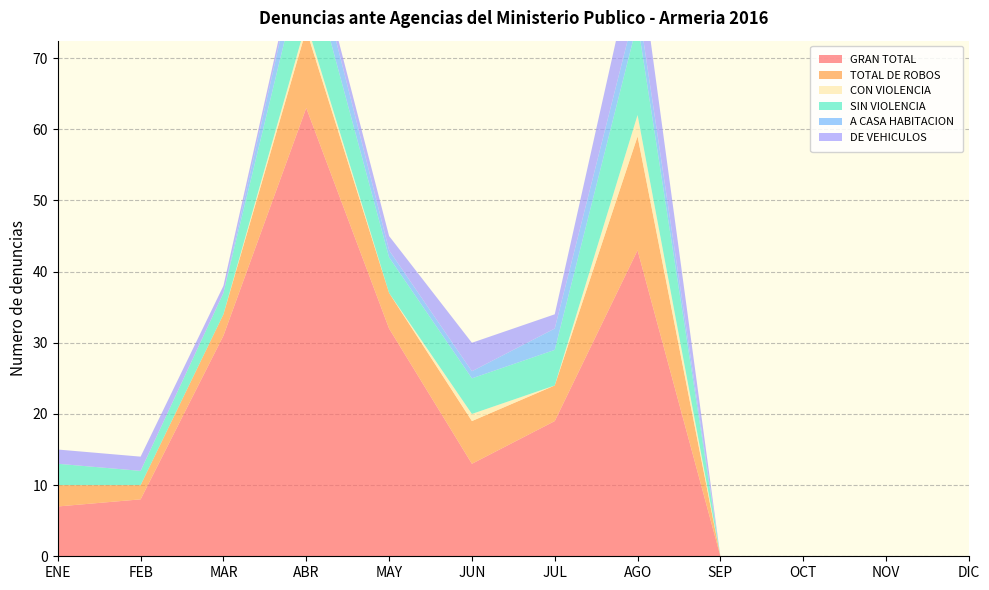

Reading left to right, what are all the values shown in this chart?

GRAN TOTAL: ENE=7	FEB=8	MAR=31	ABR=63	MAY=32	JUN=13	JUL=19	AGO=43	SEP=0	OCT=0	NOV=0	DIC=0
TOTAL DE ROBOS: ENE=3	FEB=2	MAR=3	ABR=11	MAY=5	JUN=6	JUL=5	AGO=16	SEP=0	OCT=0	NOV=0	DIC=0
CON VIOLENCIA: ENE=0	FEB=0	MAR=0	ABR=1	MAY=0	JUN=1	JUL=0	AGO=3	SEP=0	OCT=0	NOV=0	DIC=0
SIN VIOLENCIA: ENE=3	FEB=2	MAR=3	ABR=10	MAY=5	JUN=5	JUL=5	AGO=13	SEP=0	OCT=0	NOV=0	DIC=0
A CASA HABITACION: ENE=0	FEB=0	MAR=0	ABR=4	MAY=1	JUN=1	JUL=3	AGO=3	SEP=0	OCT=0	NOV=0	DIC=0
DE VEHICULOS: ENE=2	FEB=2	MAR=1	ABR=1	MAY=2	JUN=4	JUL=2	AGO=8	SEP=0	OCT=0	NOV=0	DIC=0